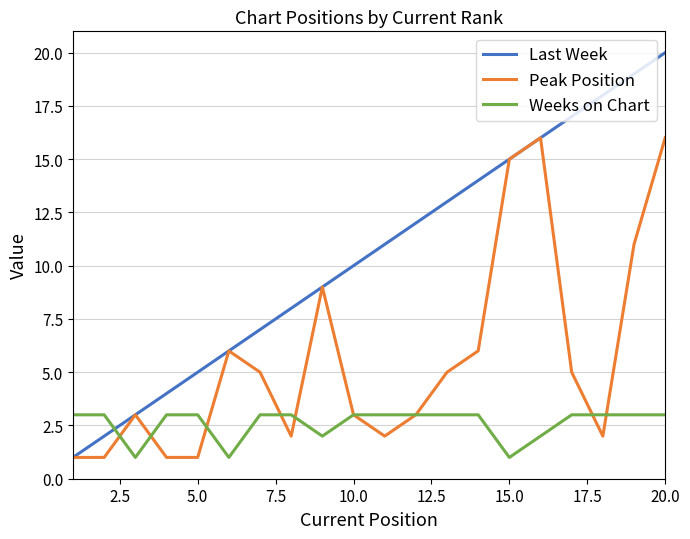

Rank the series by their maximum value, from highest to lowest.

Last Week, Peak Position, Weeks on Chart